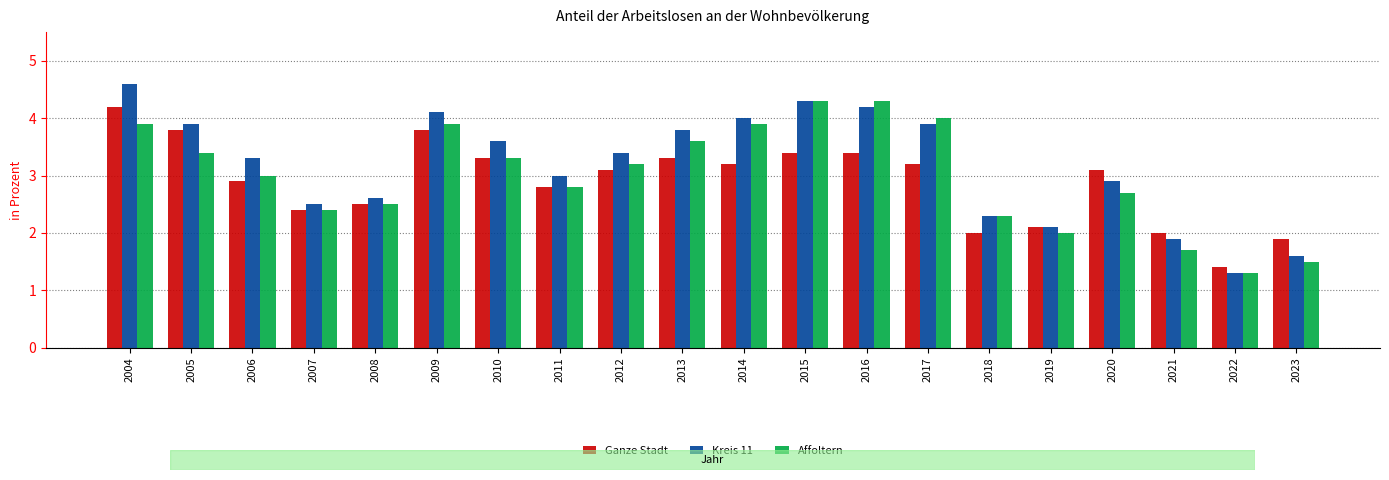

What are all the series names shown in the legend?

Ganze Stadt, Kreis 11, Affoltern